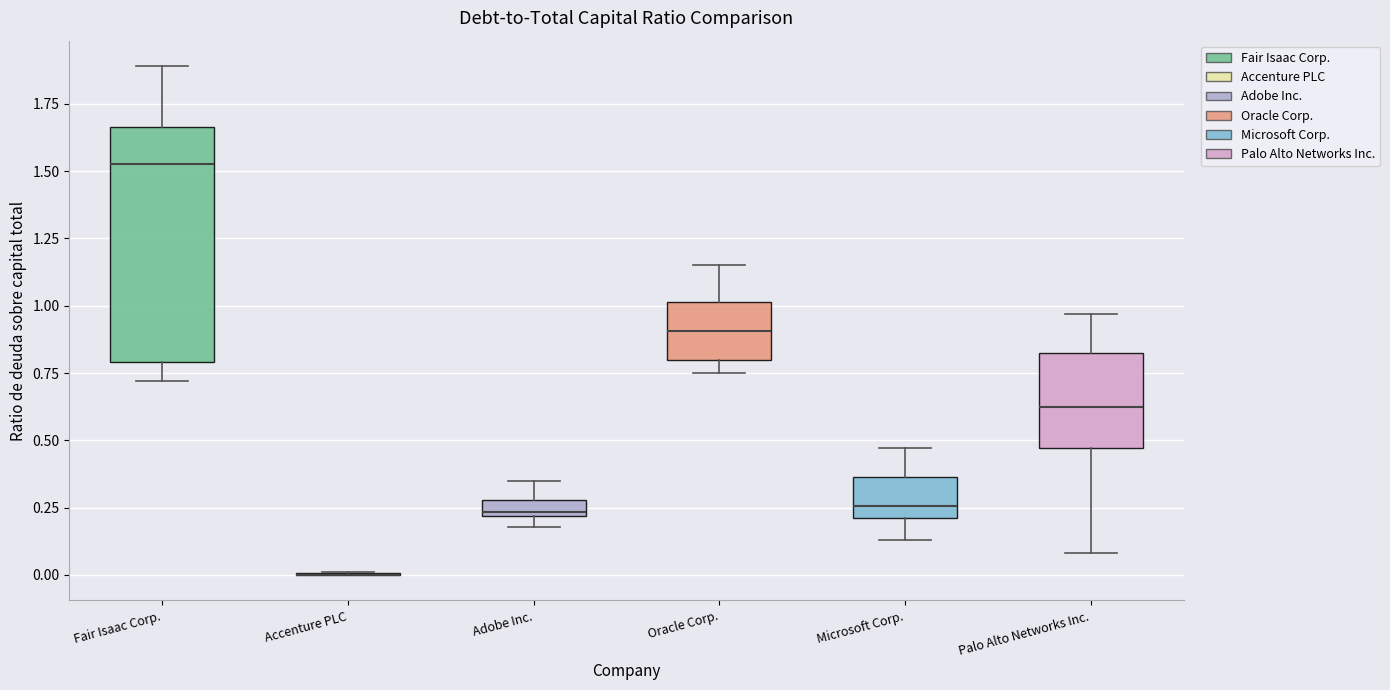

Where does the median line of the box for Microsoft Corp. sit on the y-axis? The values are not printed on the chart, so give them approximately, as read against the axis.

0.25